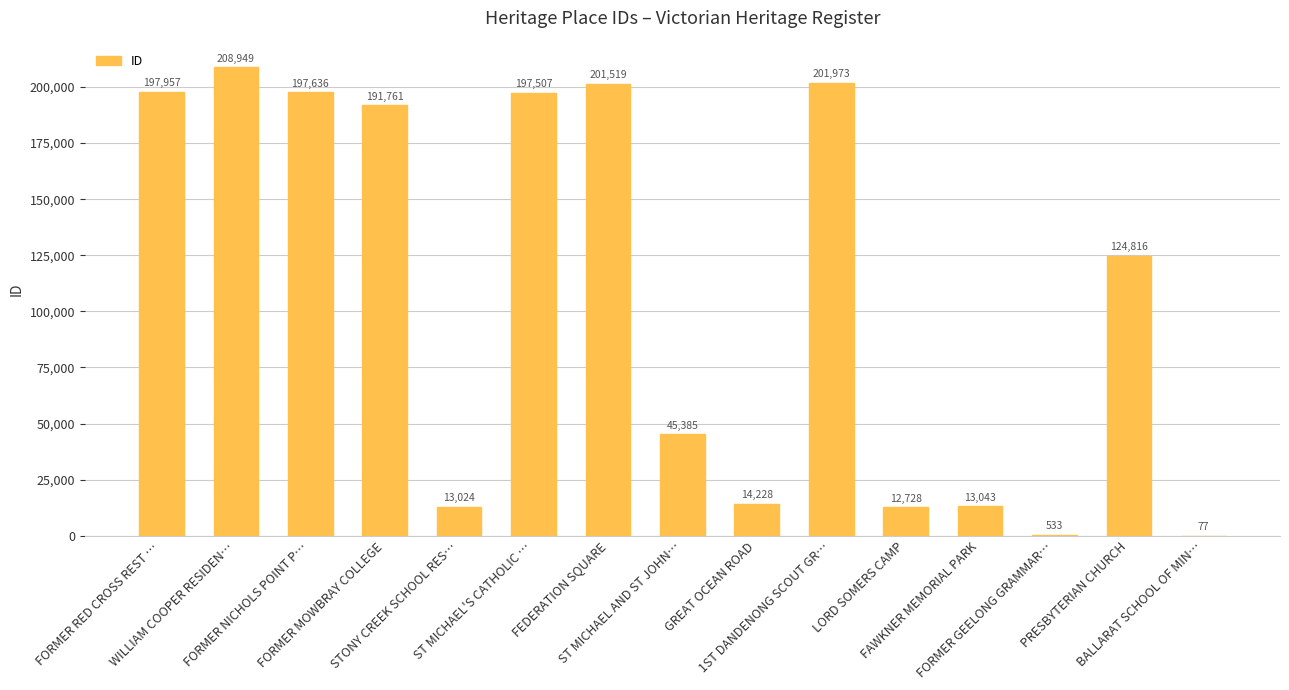

What is the greatest value displayed?

208949